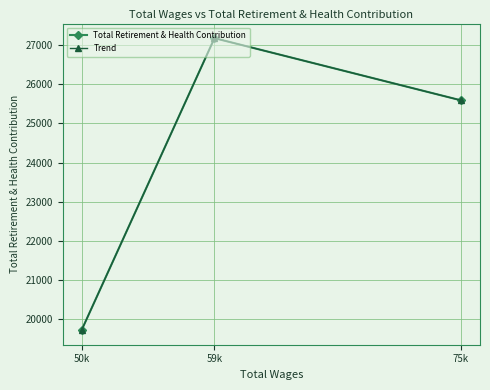

The value of Total Retirement & Health Contribution at 59k is 27179. True or false?

True